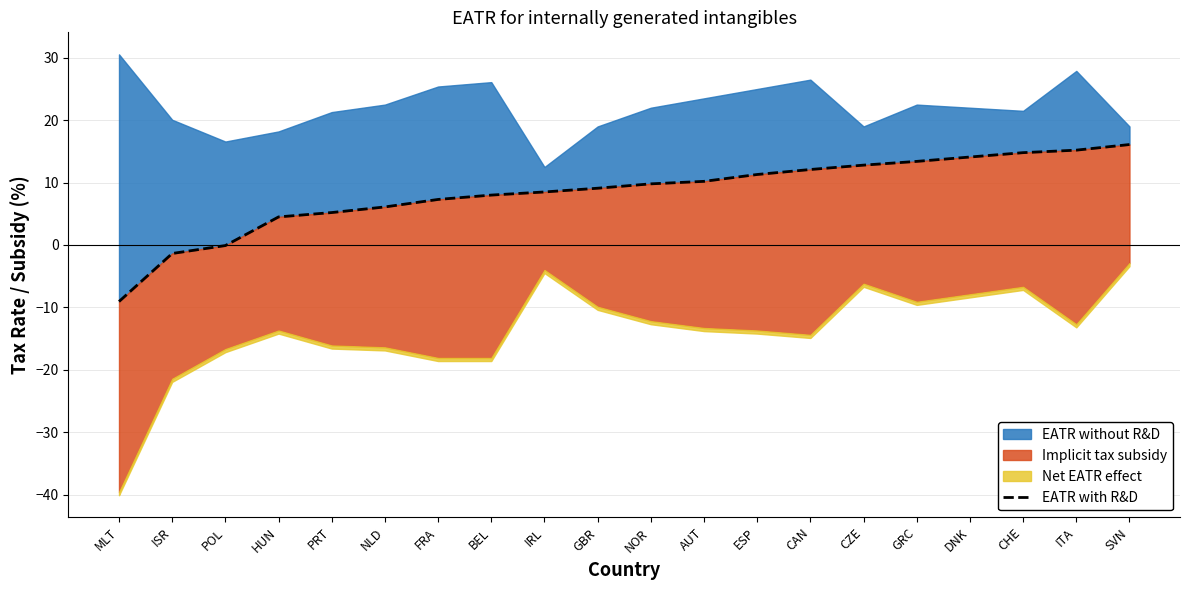

List the labels in order of value, largest first.

SVN, ITA, CHE, DNK, GRC, CZE, CAN, ESP, AUT, NOR, GBR, IRL, BEL, FRA, NLD, PRT, HUN, POL, ISR, MLT